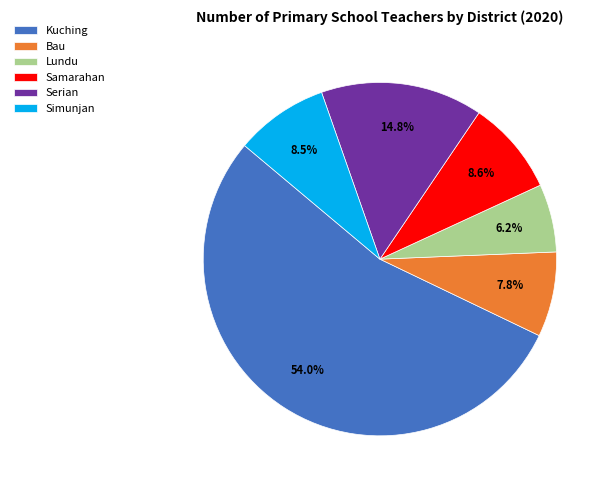

Combined, do Samarahan and Lundu account for over 50%?

No